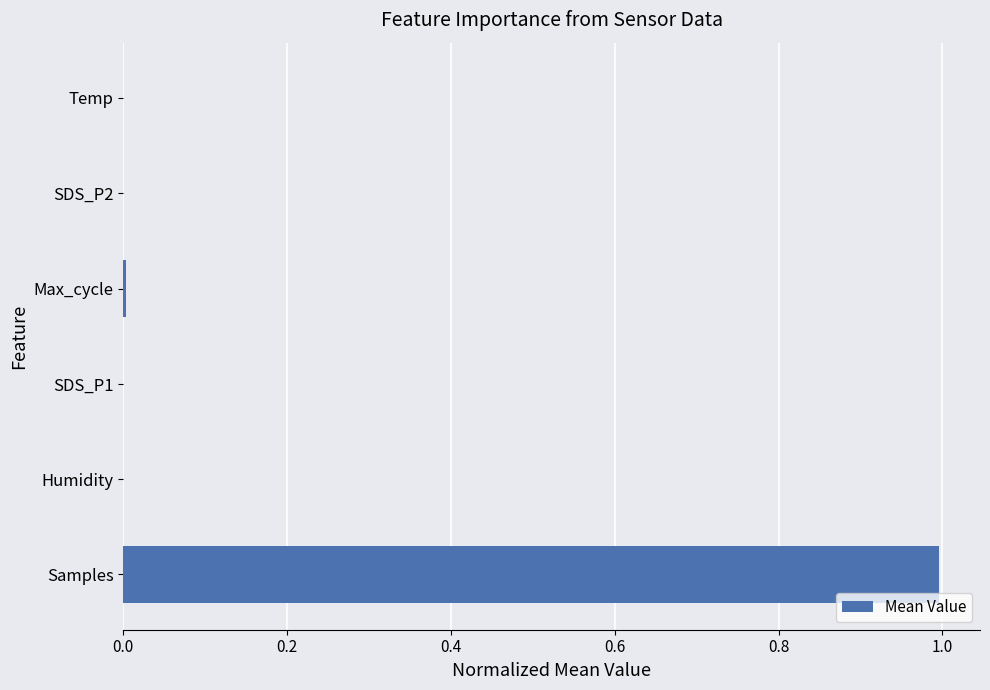

The chart shows a value of 1.0 at Samples. True or false?

True